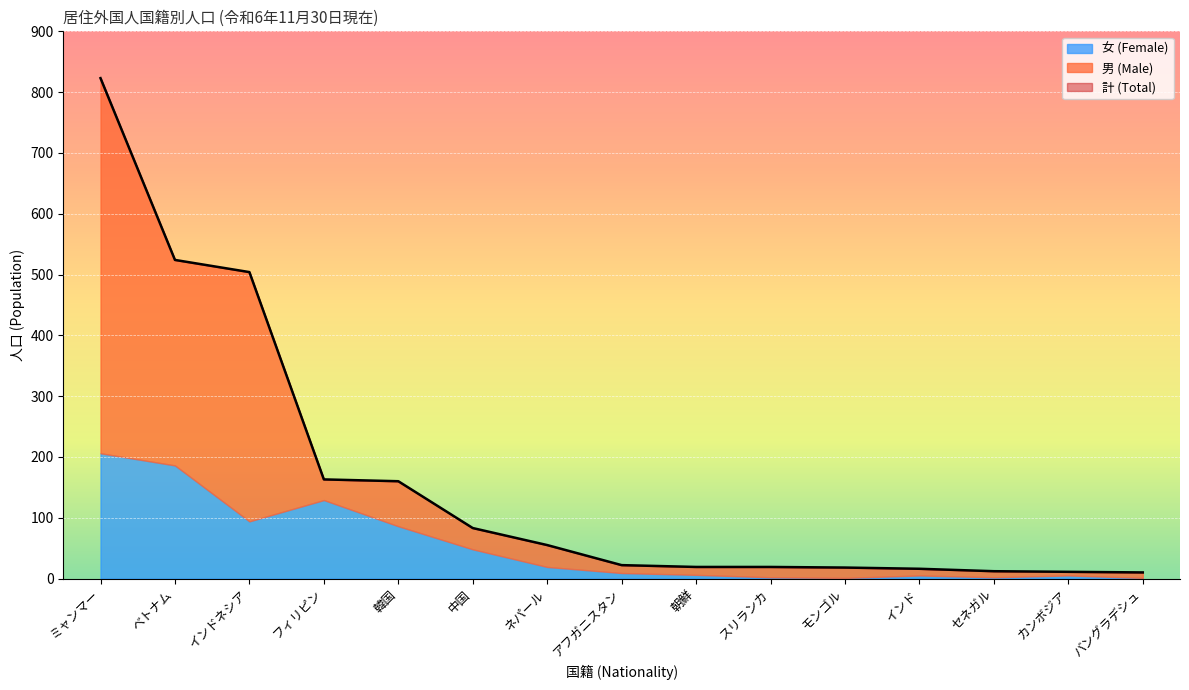

True or false: 男 (Male) has more than 1 points higher than both neighbors.

True